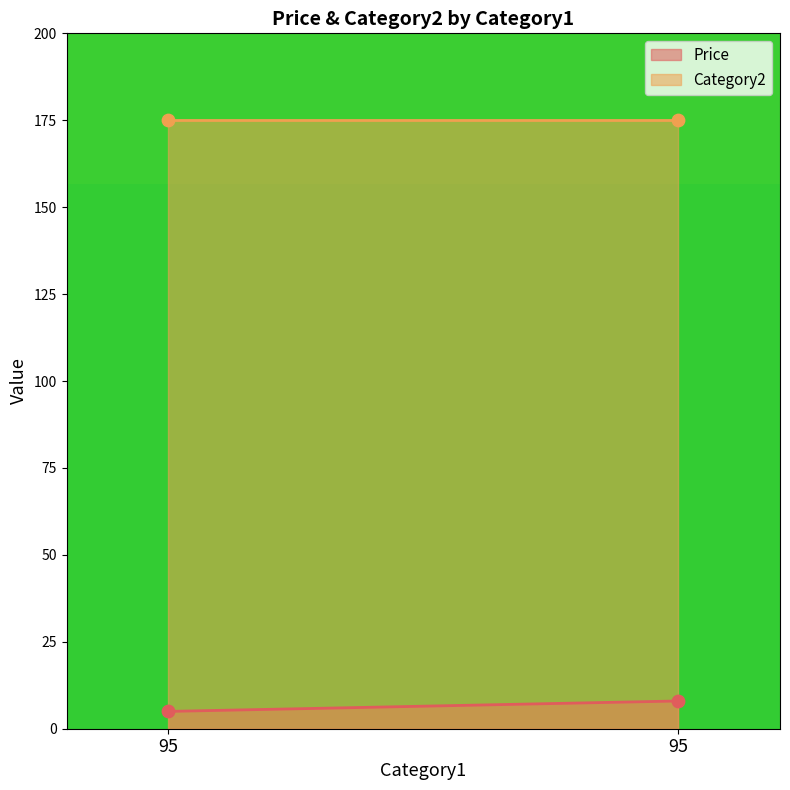

What is the total value across all series at 95?

180.0